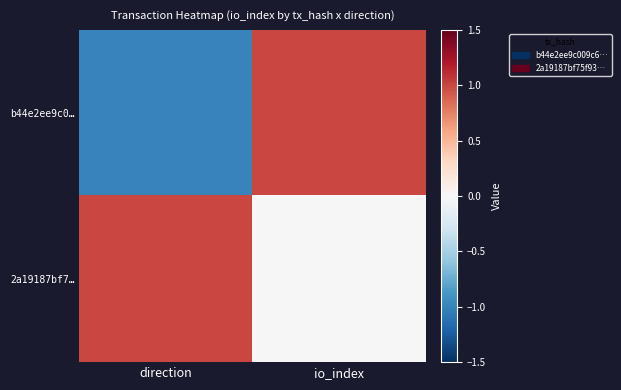

Rank the series by their average value, from highest to lowest.

2a19187bf7…, b44e2ee9c0…